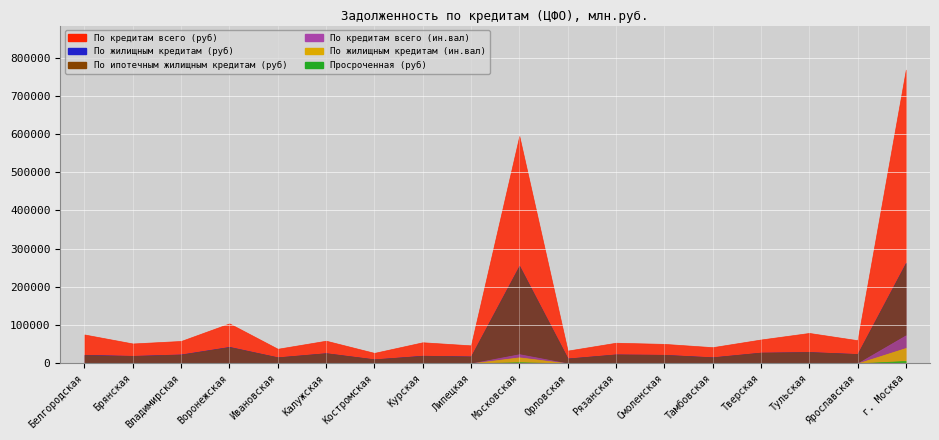

At how many categories does at least one series exceed 27018?

18